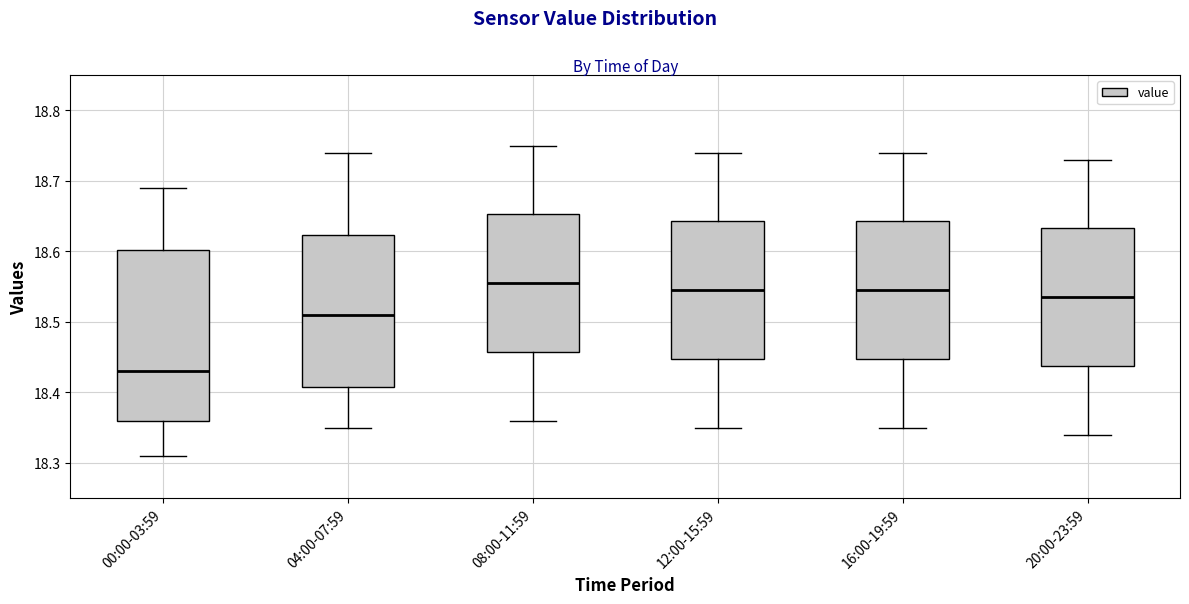

Comparing the boxes themselves (not the whiskers), which one is the tallest?

00:00-03:59